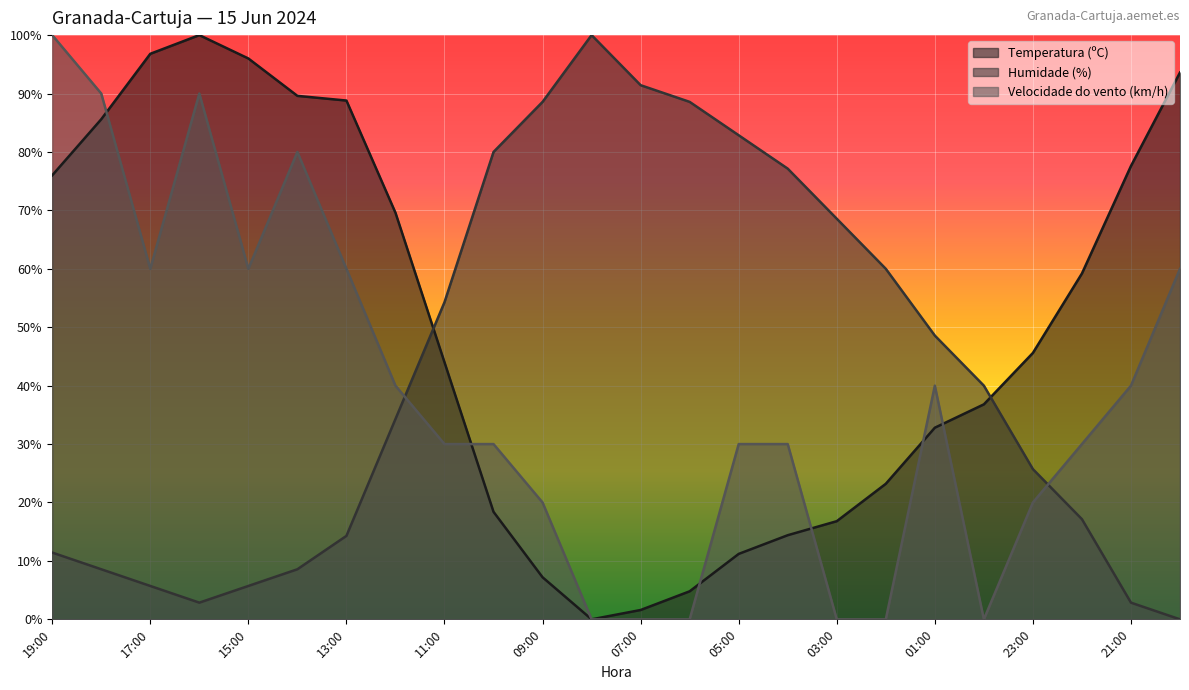

What is the total value across all series at 05:00?

124.1